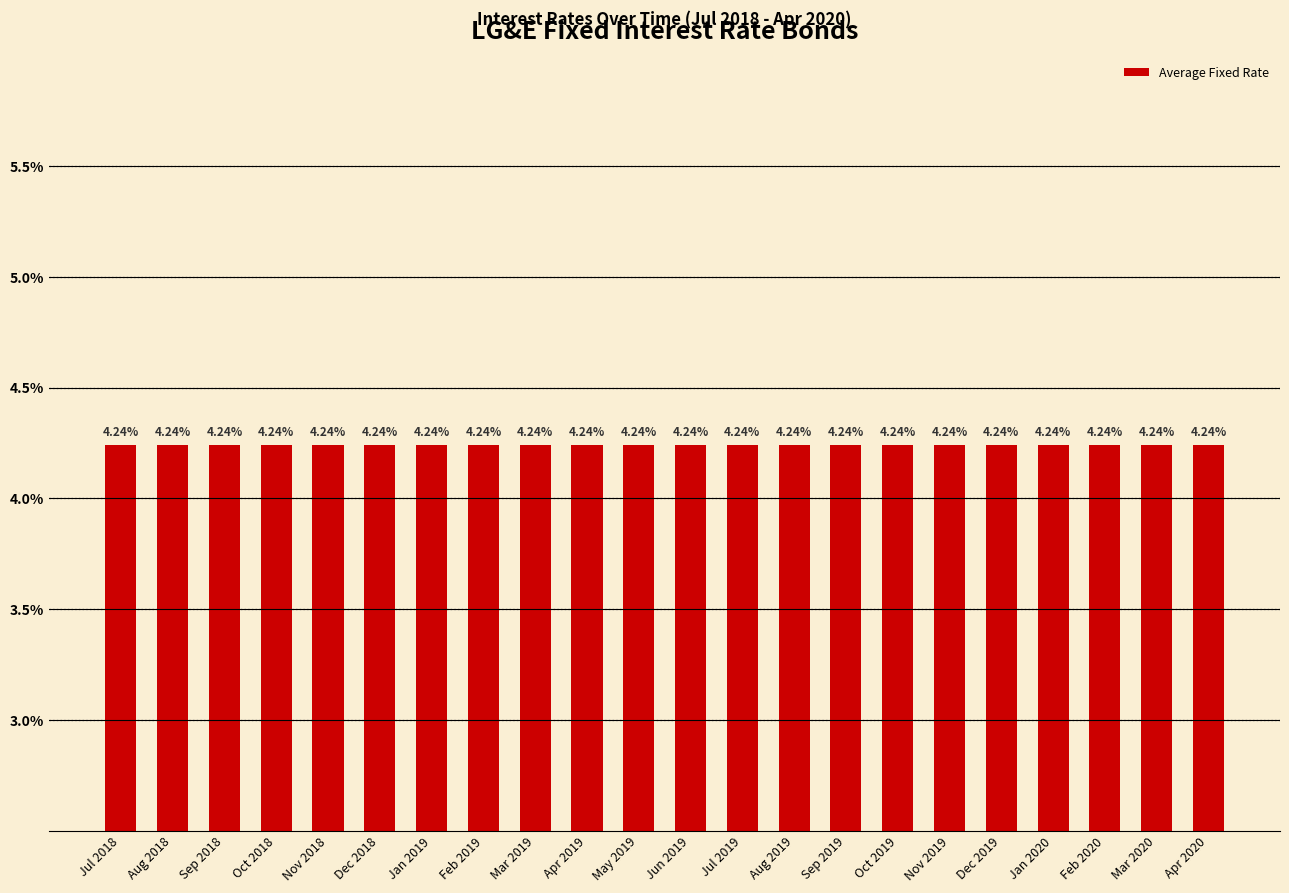

How many groups of bars are there?

22